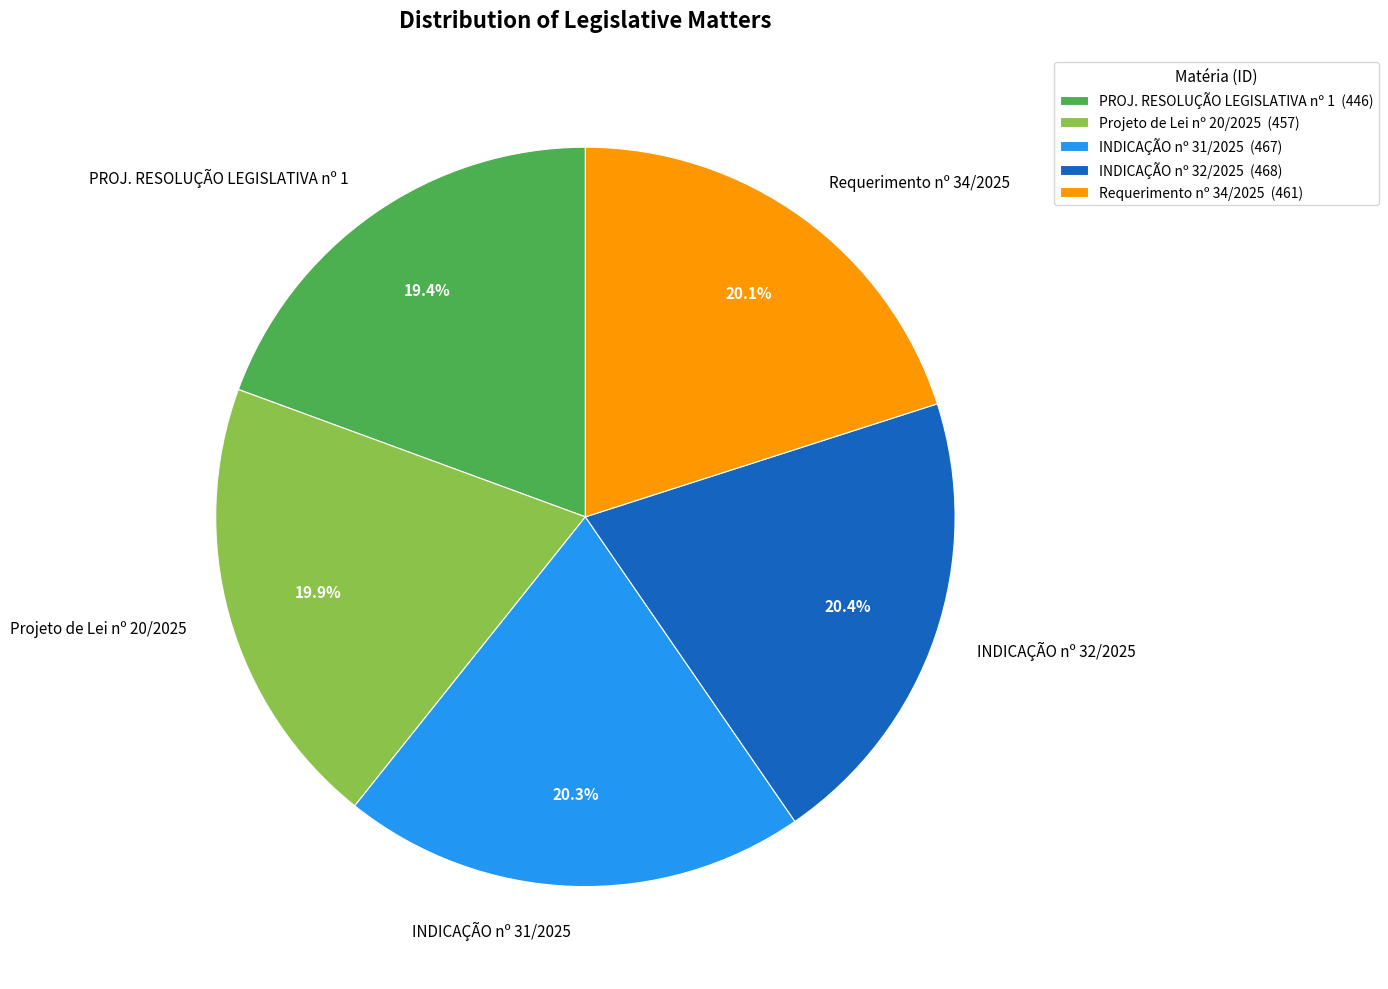

Is the sum of Requerimento nº 34/2025 and Projeto de Lei nº 20/2025 greater than half?

No